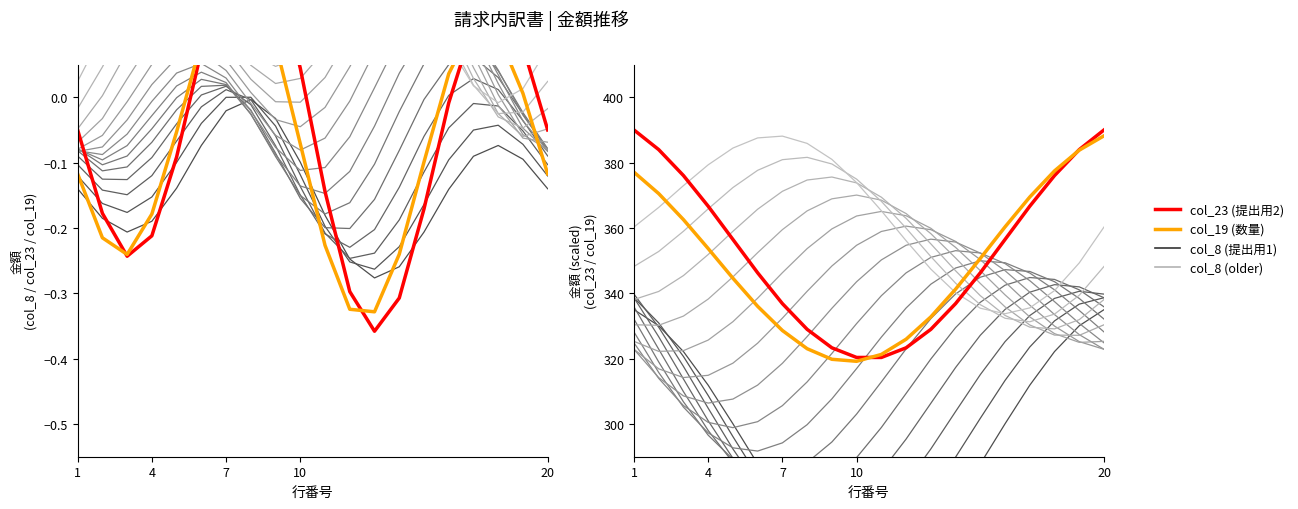

Is it true that col_8 bg 0 equals 79.7 at 11?

False